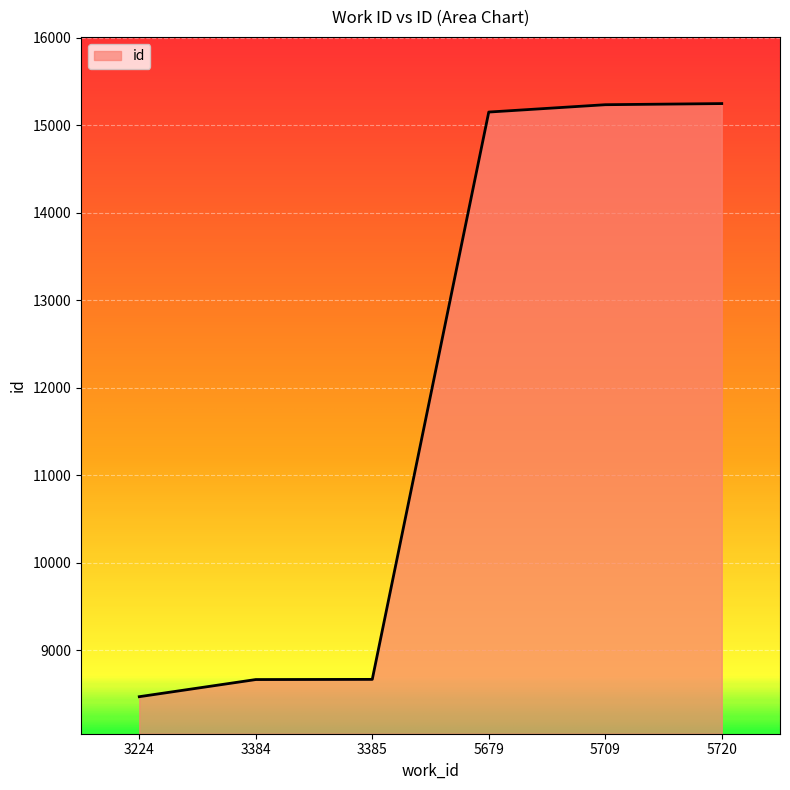

What is the greatest value displayed?

15250